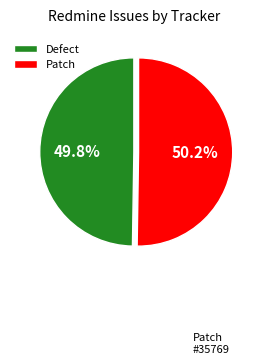

Does any single category account for the majority?

Yes